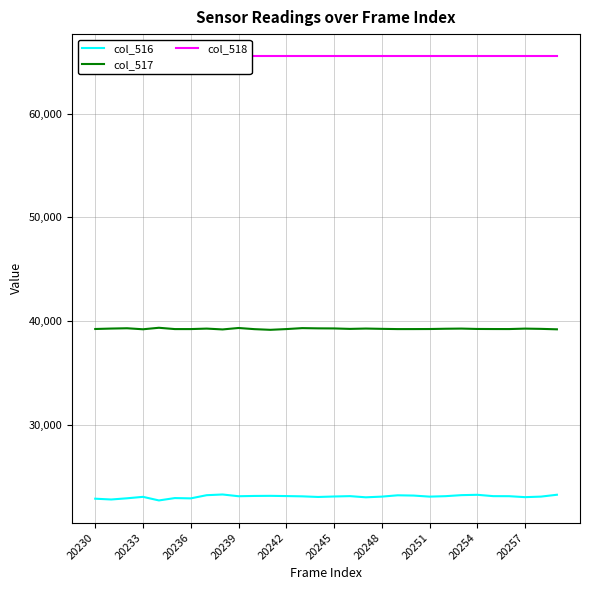

What is the lowest value of the col_517 series?

39165